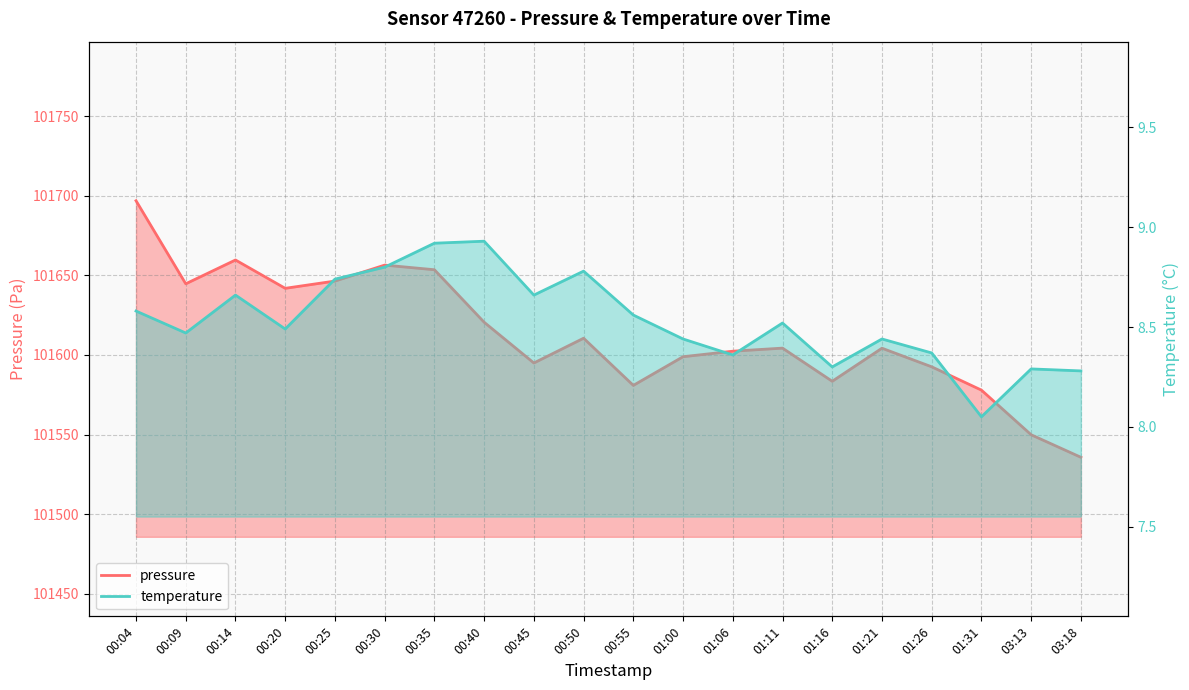

At which label is pressure closest to 101616?

00:40